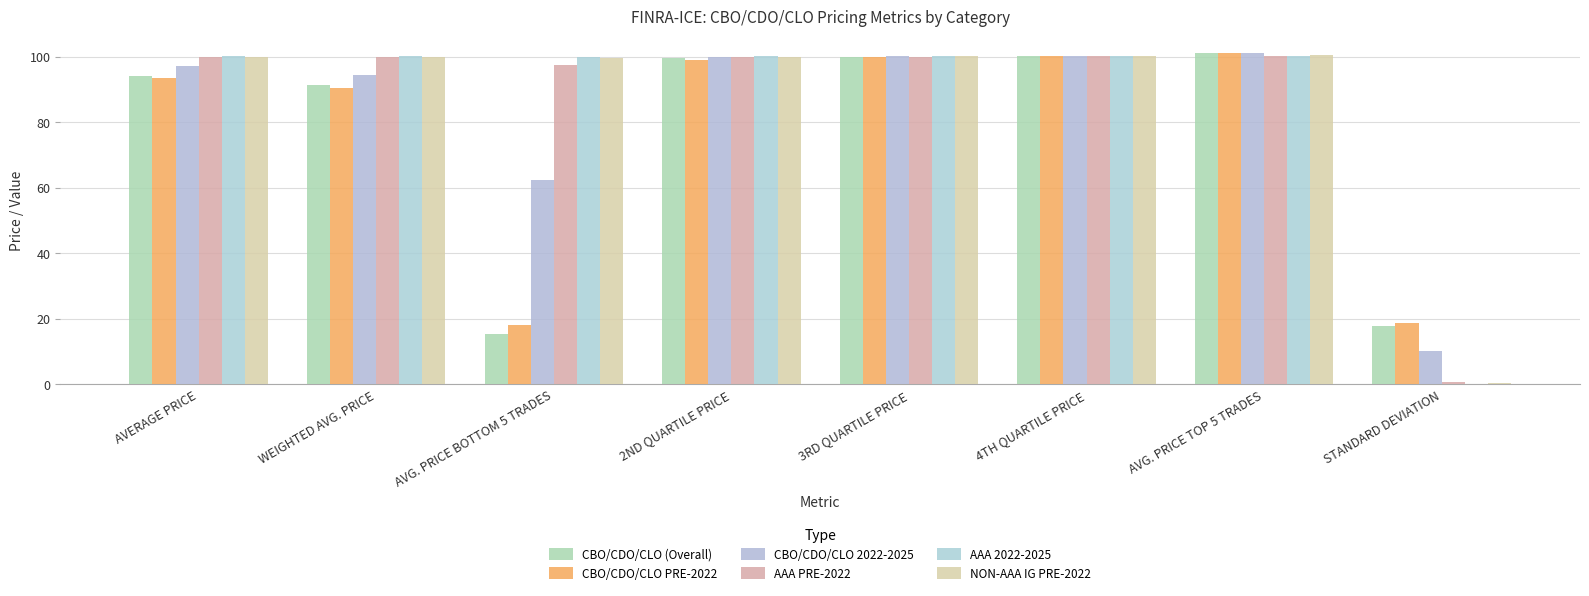

Are the bars horizontal?

No